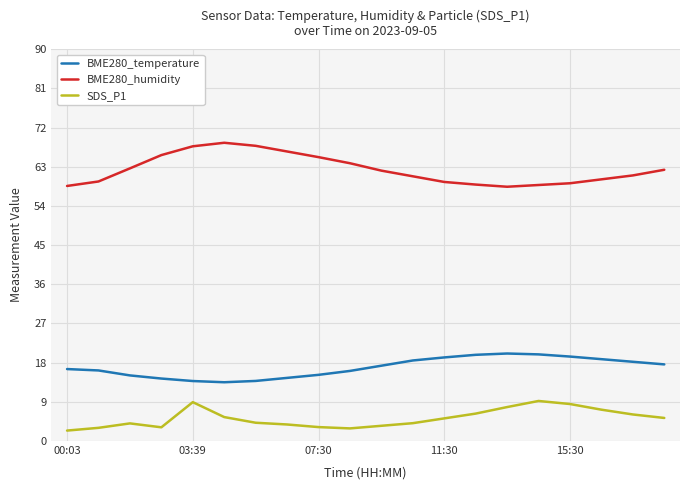

List the series in order of their peak value, lowest first.

SDS_P1, BME280_temperature, BME280_humidity